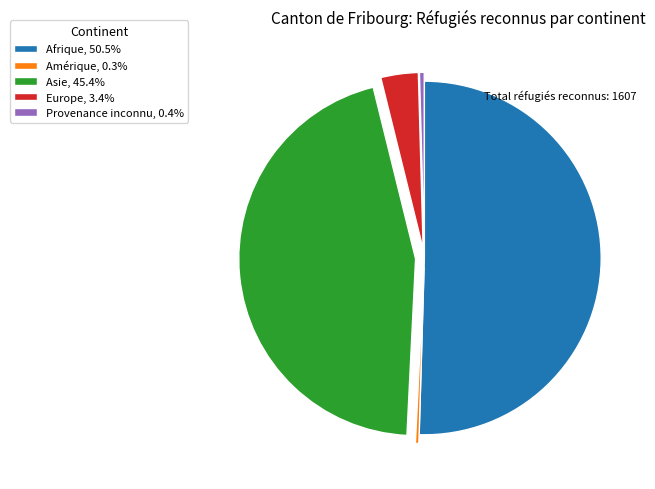

Combined, do Provenance inconnu, 0.4% and Afrique, 50.5% account for over 50%?

Yes